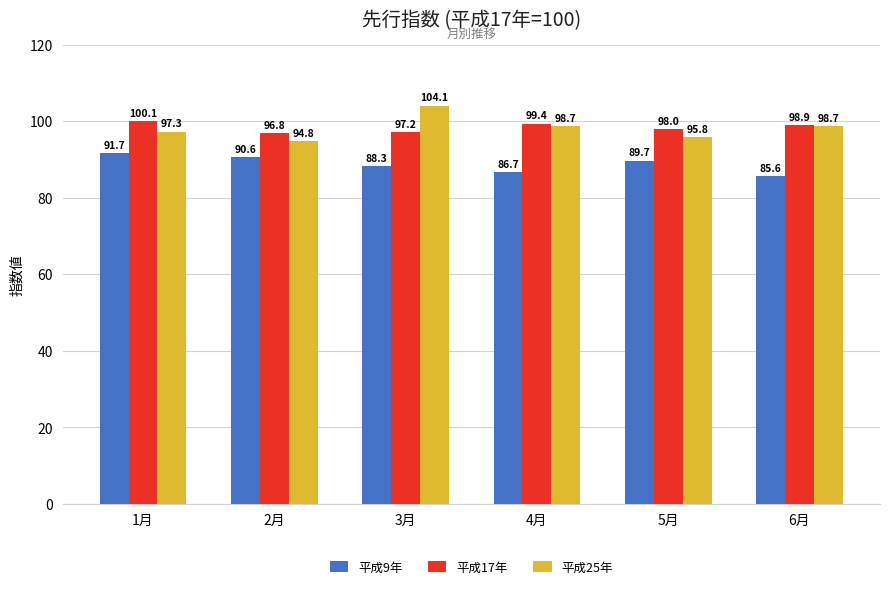

At which label does 平成9年 reach its peak?

1月